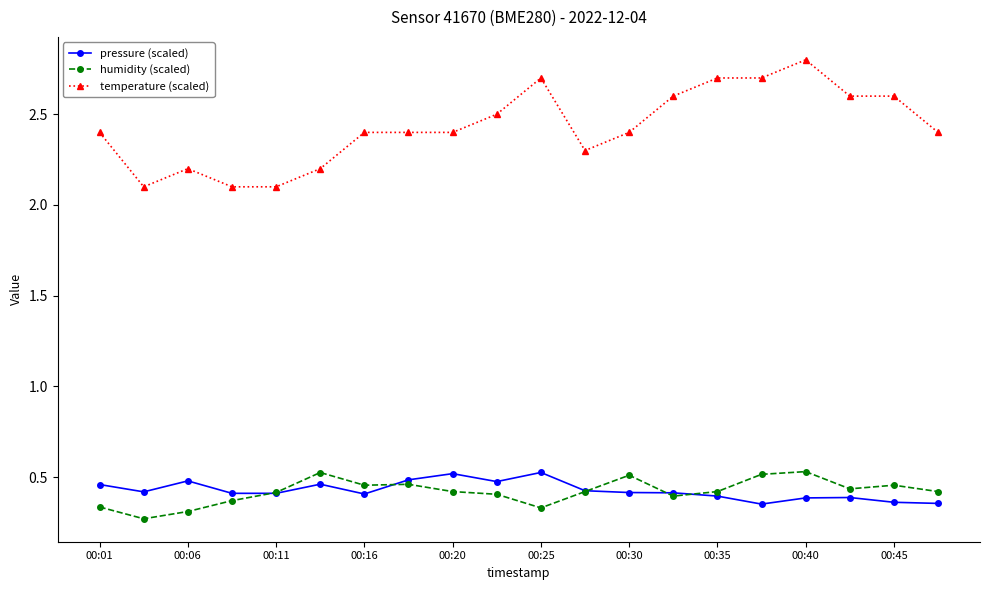

What is the value of the temperature (scaled) point at the 16th from the left?

2.7